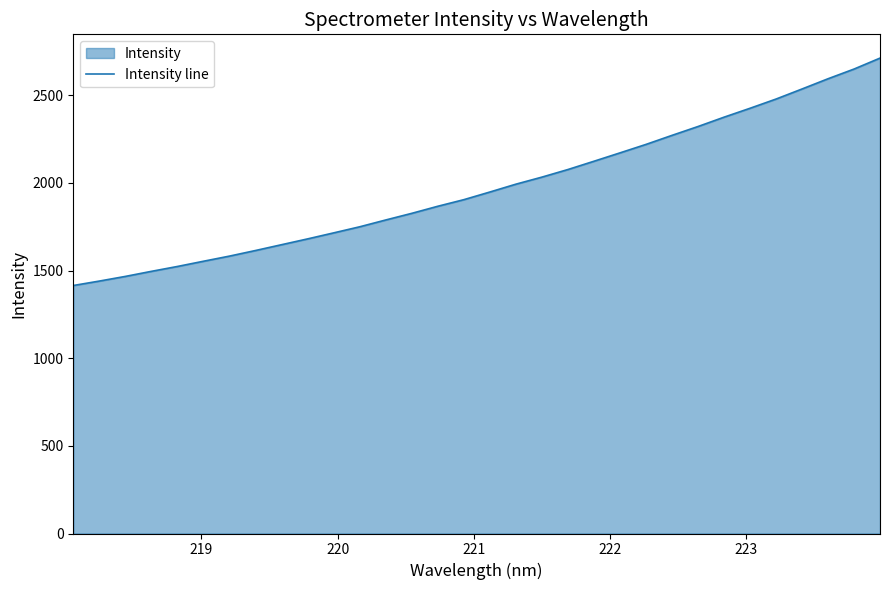

What is the maximum value shown in the chart?

2712.4